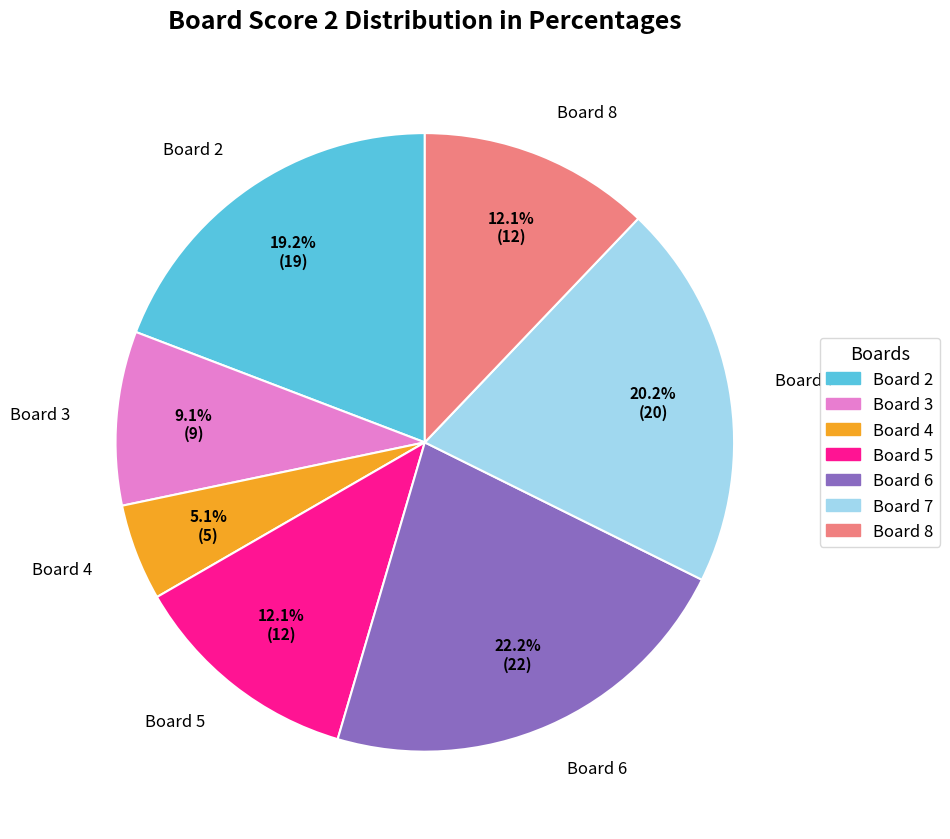

Does any single category account for the majority?

No